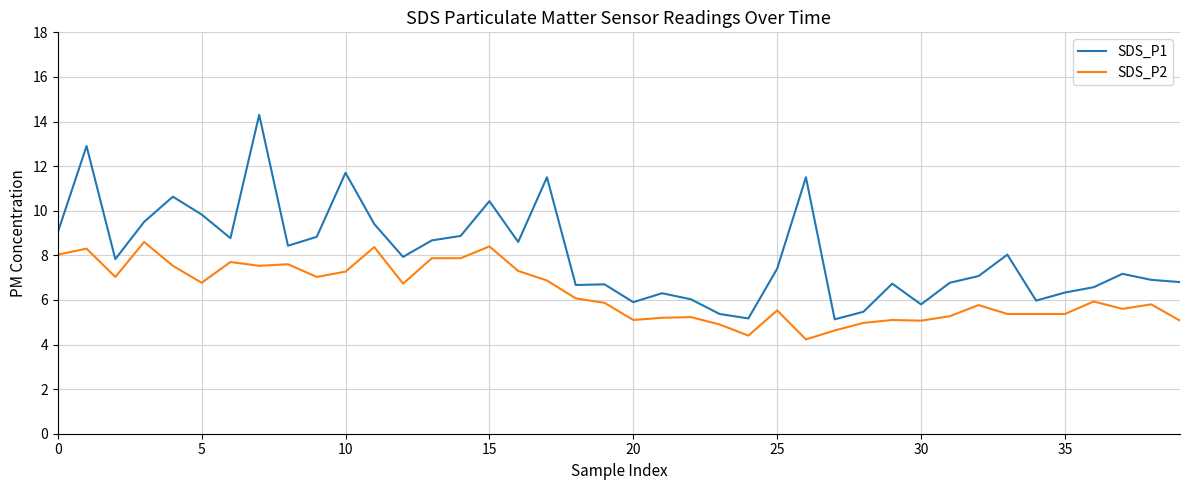

Which series has the largest total across all categories?

SDS_P1